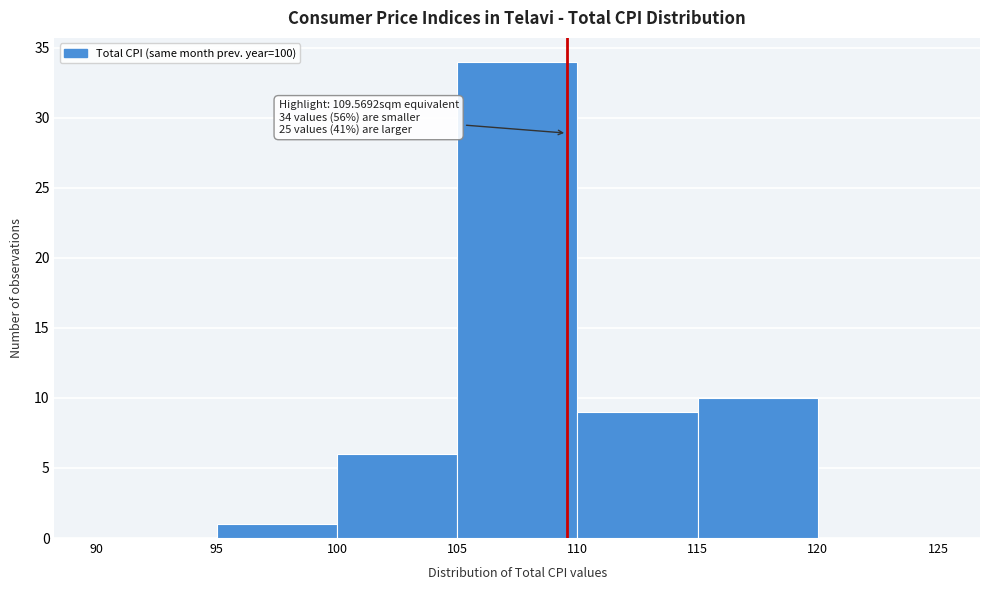

Which range on the x-axis has the tallest bar?

105 to 110